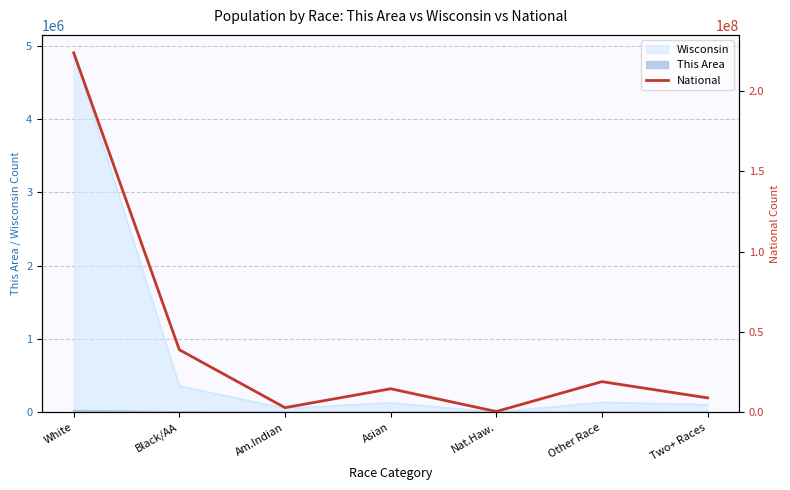

How many points are higher than both their immediate neighbors (excluding endpoints)?

2